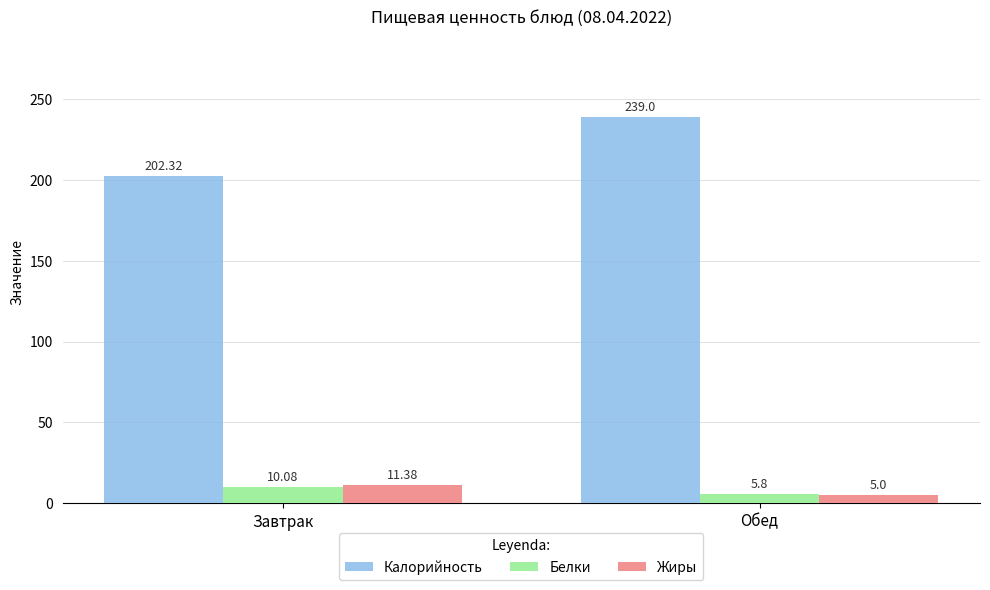

What is the lowest value of the Калорийность series?

202.3